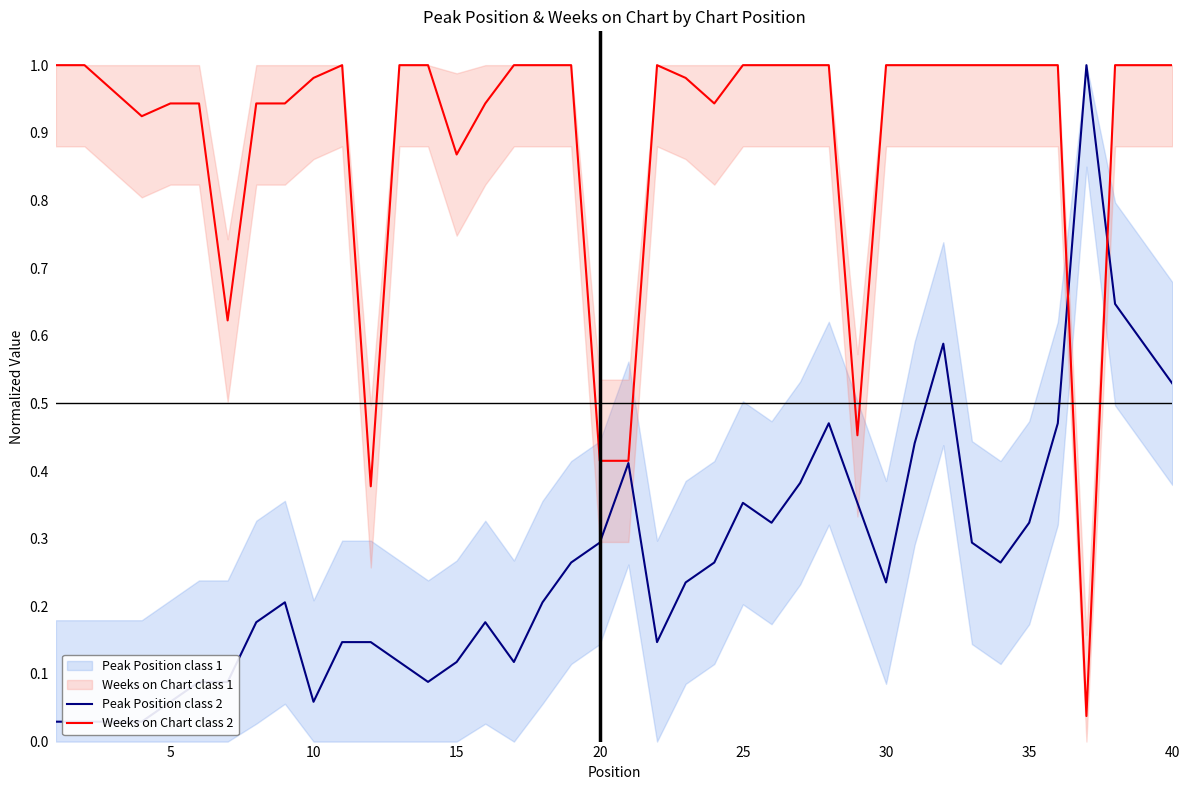

Is it true that Weeks on Chart class 2 equals 1.0 at 40?

True